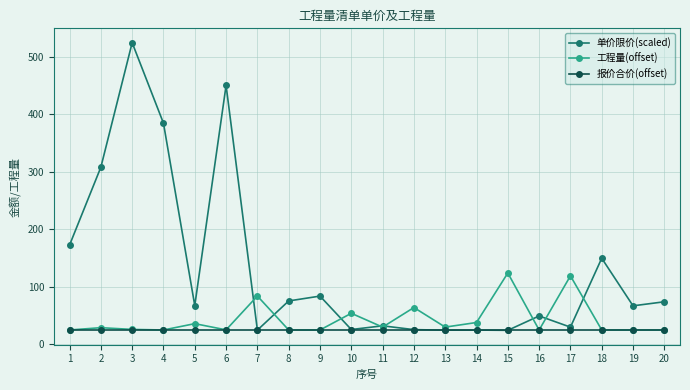

Rank the series by their average value, from highest to lowest.

单价限价(scaled), 工程量(offset), 报价合价(offset)